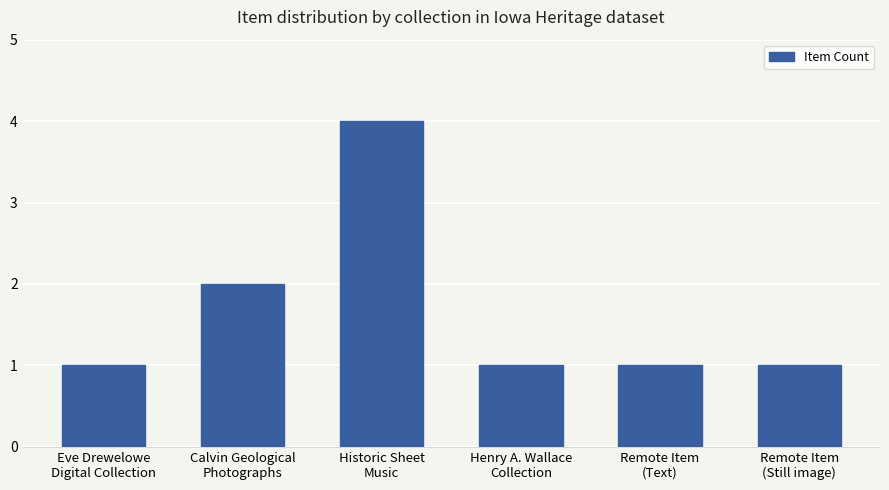

What is the value of the 6th bar from the left?

1